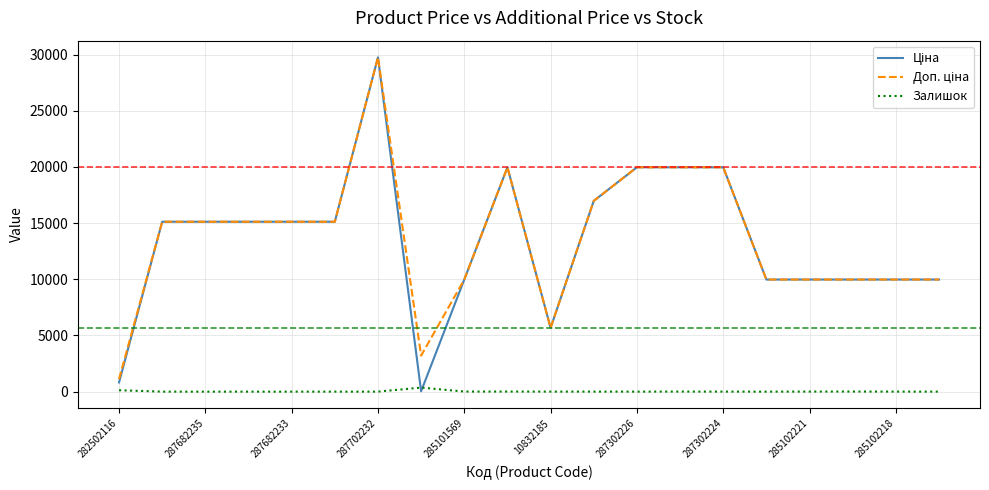

Does the chart have visible grid lines?

Yes